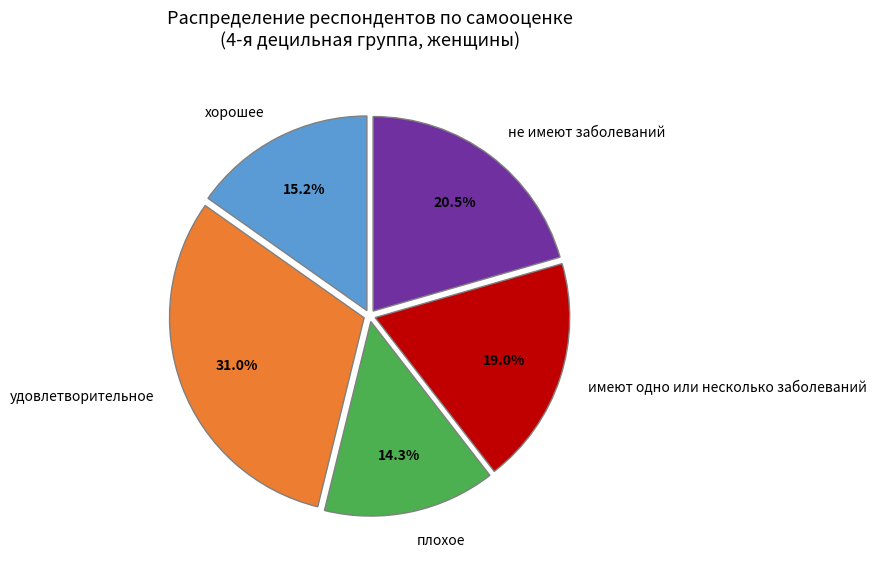

Is хорошее the majority of the pie?

No